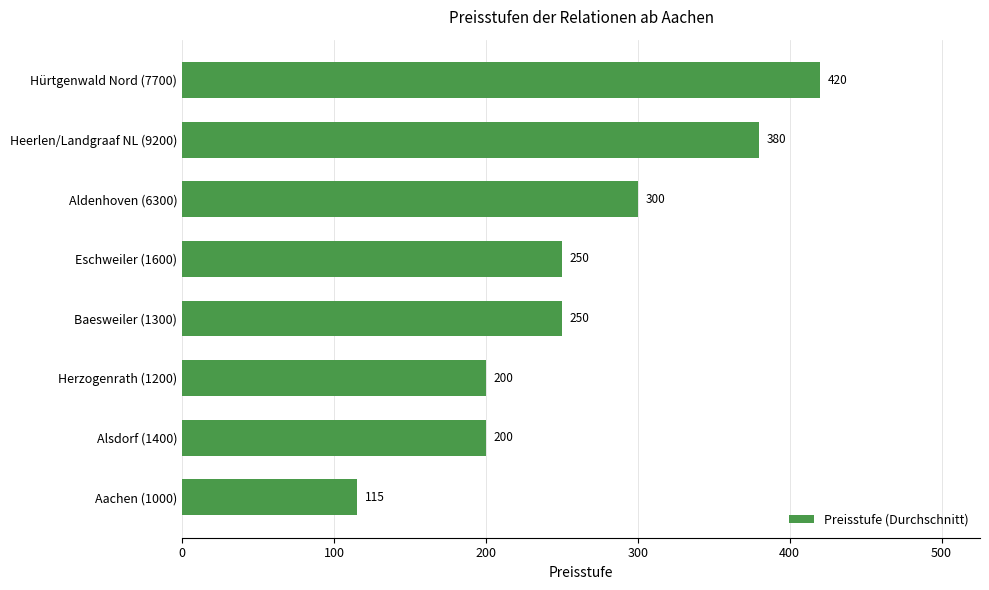

What is the smallest value displayed?

115.0